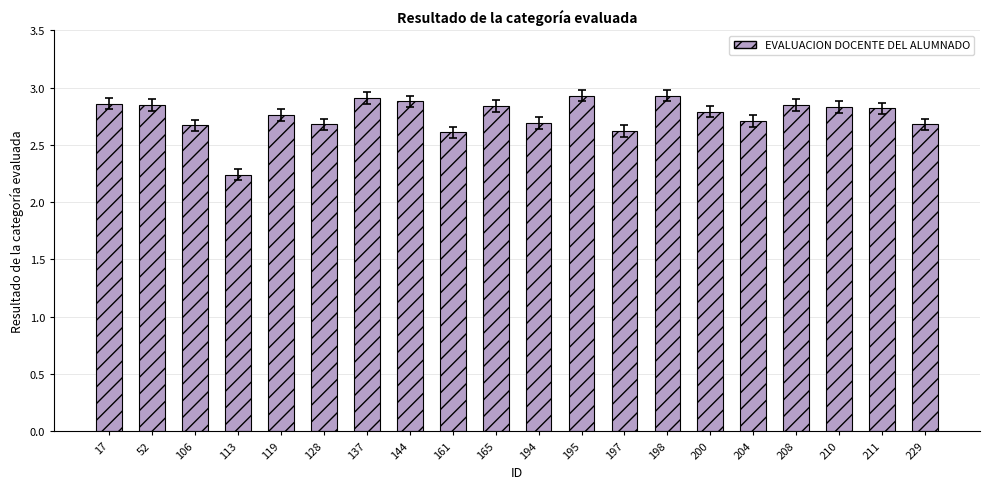

What is the value of the 13th bar from the left?

2.6